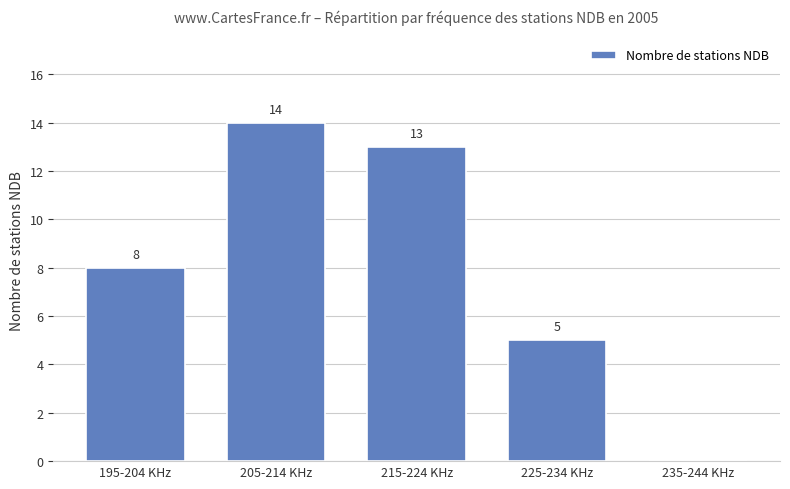

What value does the data have at 205-214 KHz?

14